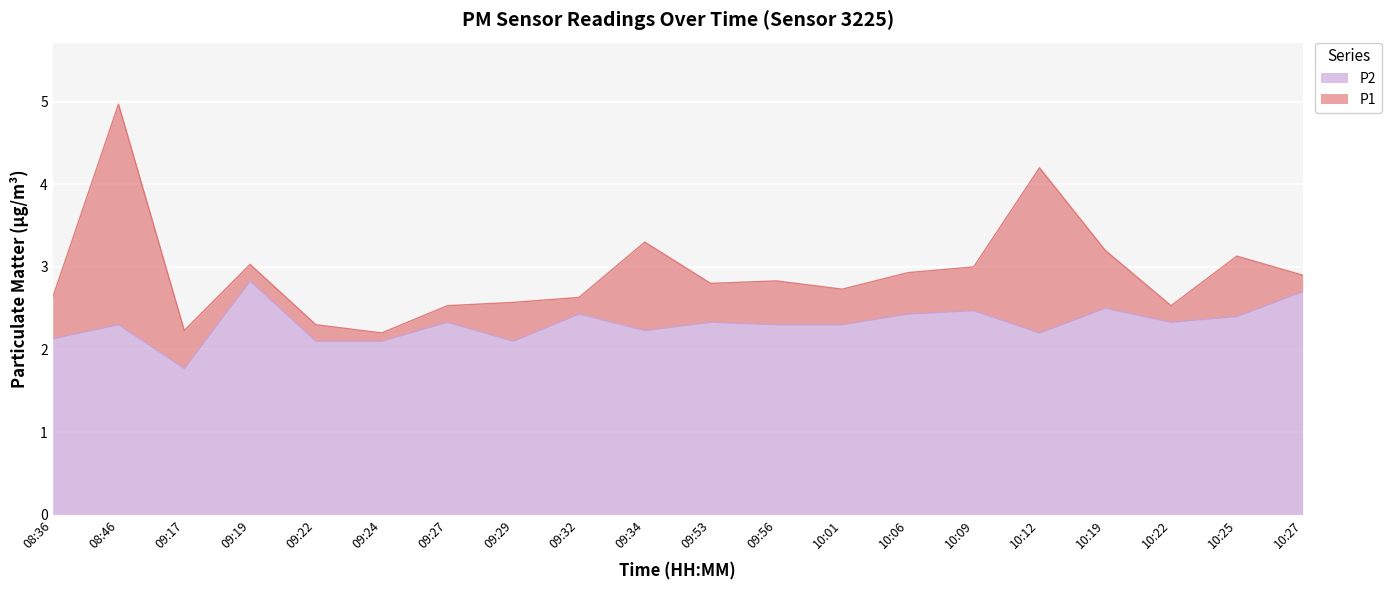

Where is the first local maximum for P1?

08:46